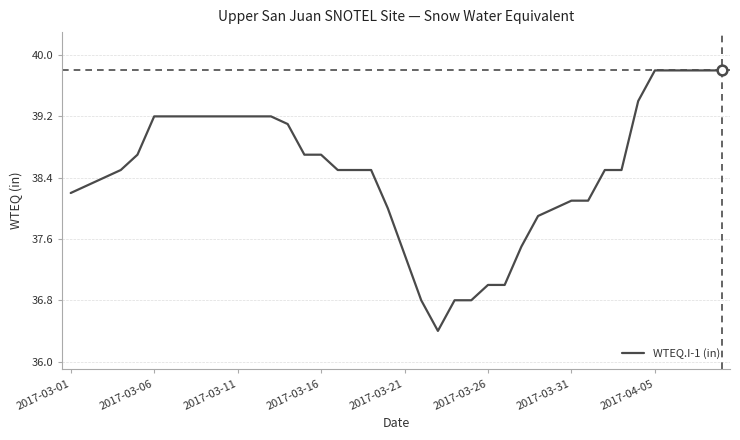

What is the greatest value displayed?

39.8